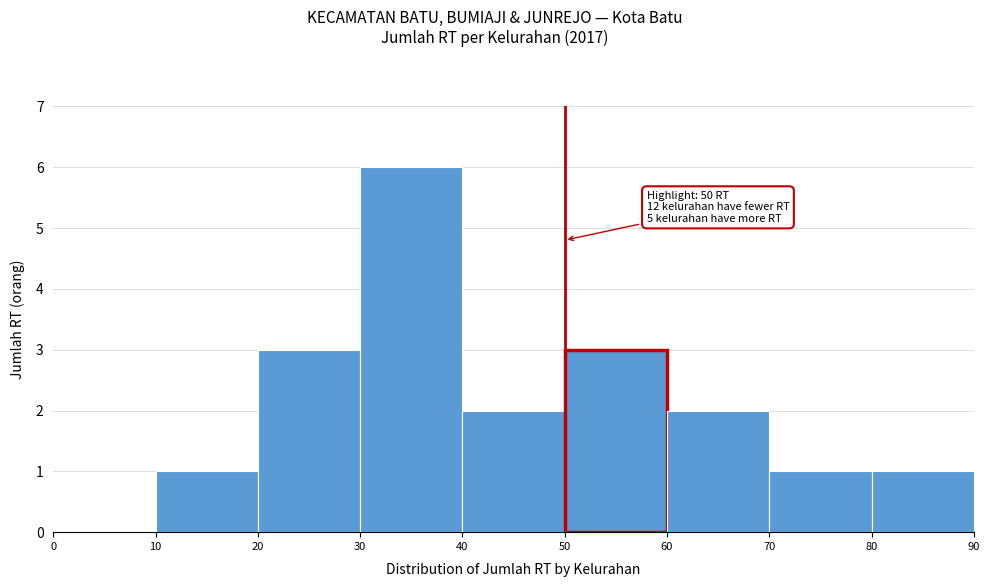

Which range on the x-axis has the tallest bar?

30 to 40